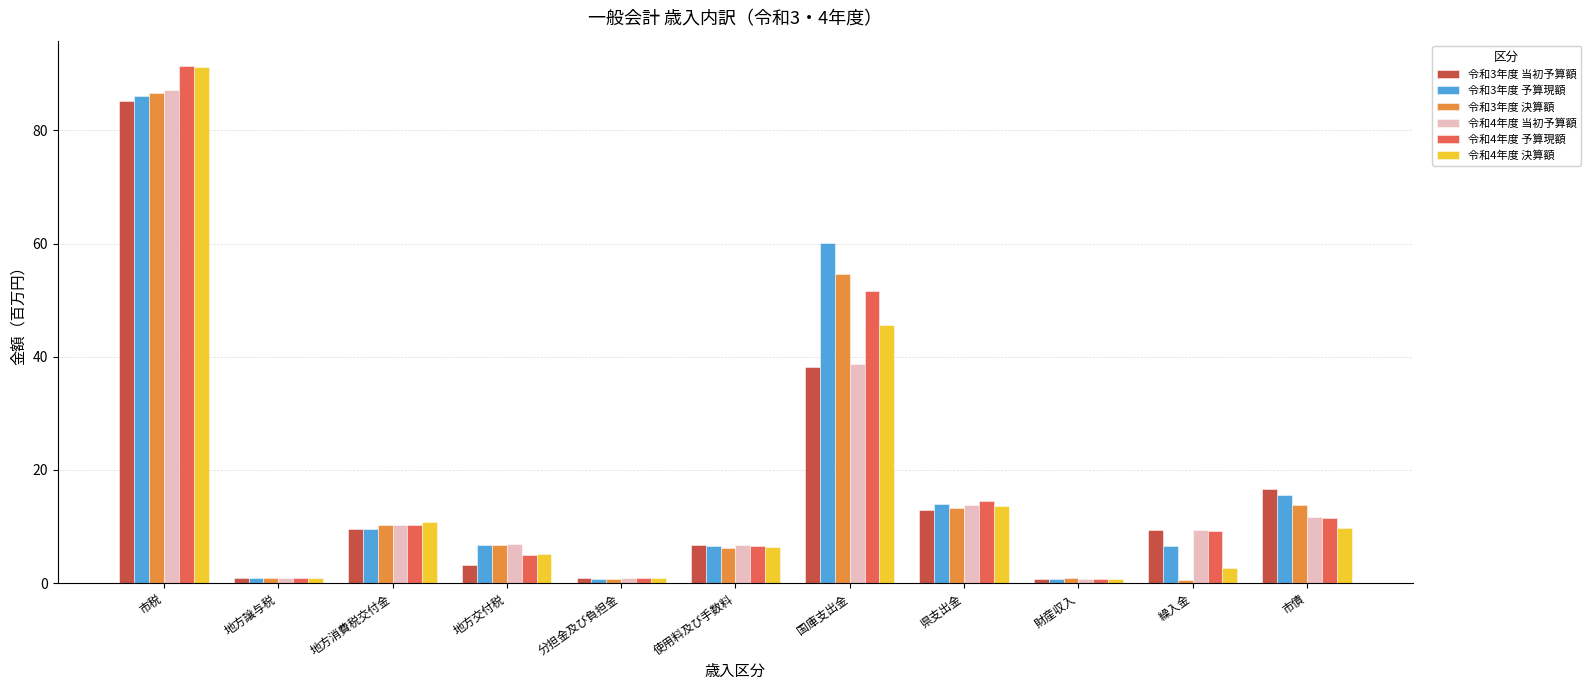

The value of 令和4年度 決算額 at 県支出金 is 13.6. True or false?

True